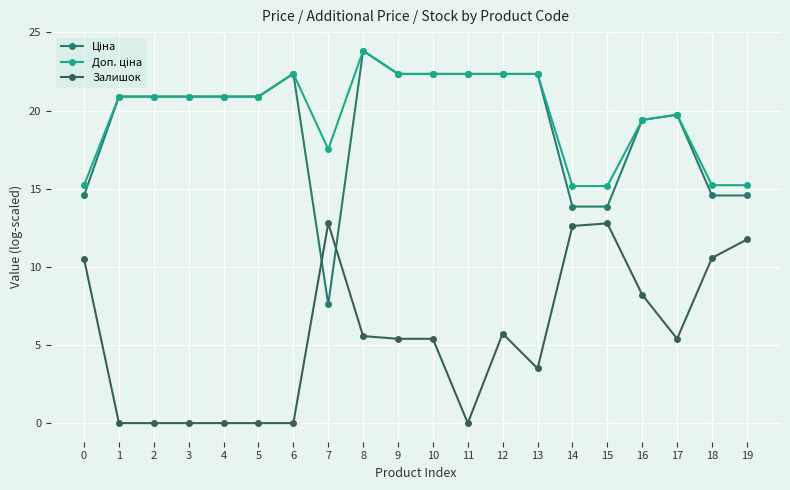

How many lines are shown in the chart?

3